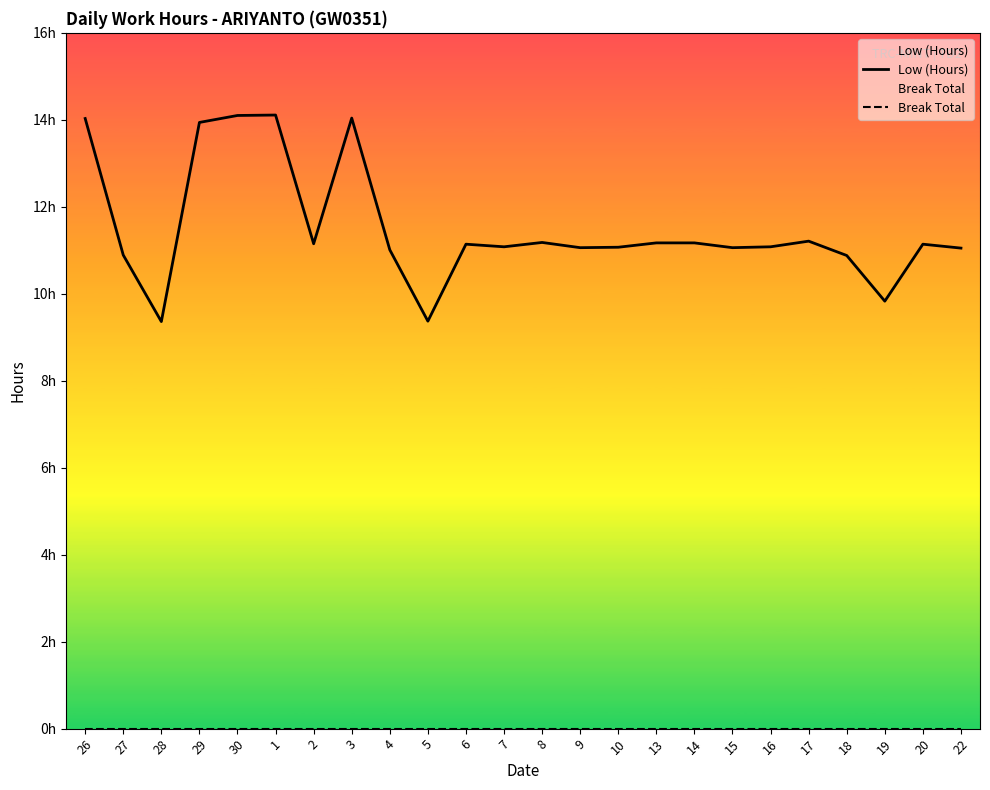

Between 10 and 8, which is larger?

8